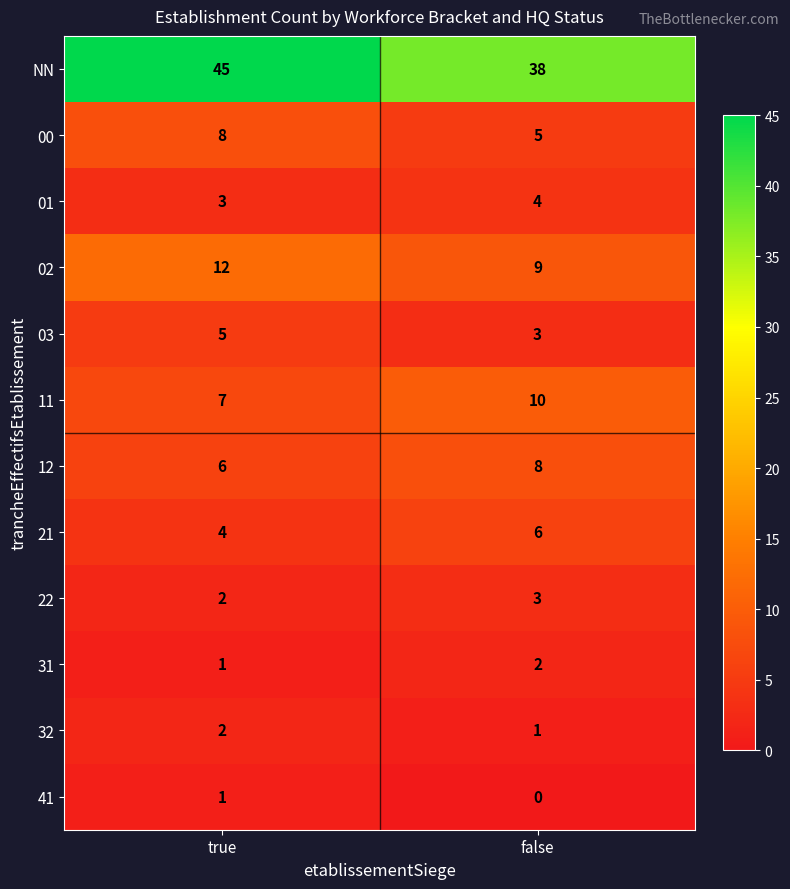

The 02 series shows 9 at false. True or false?

True